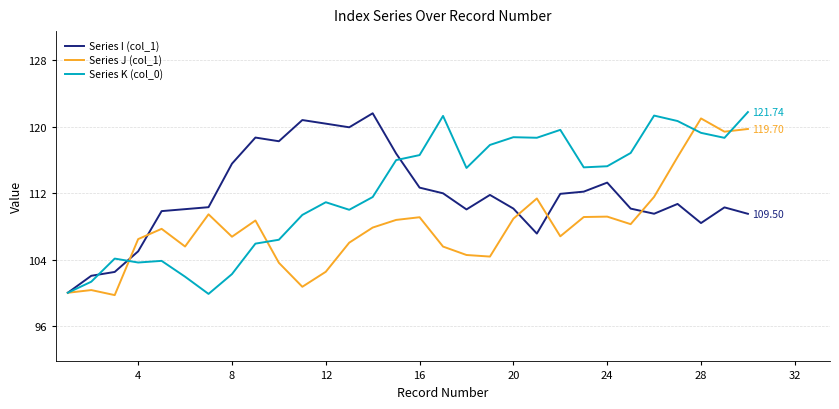

Count the number of categories in the chart.

30